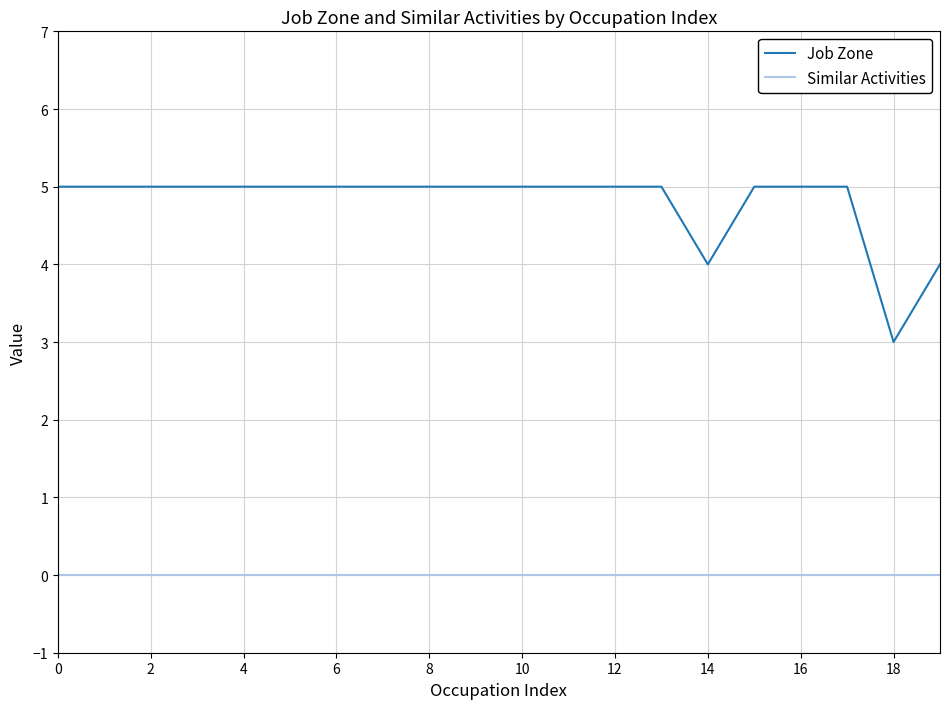

Which series has the widest spread of values?

Job Zone